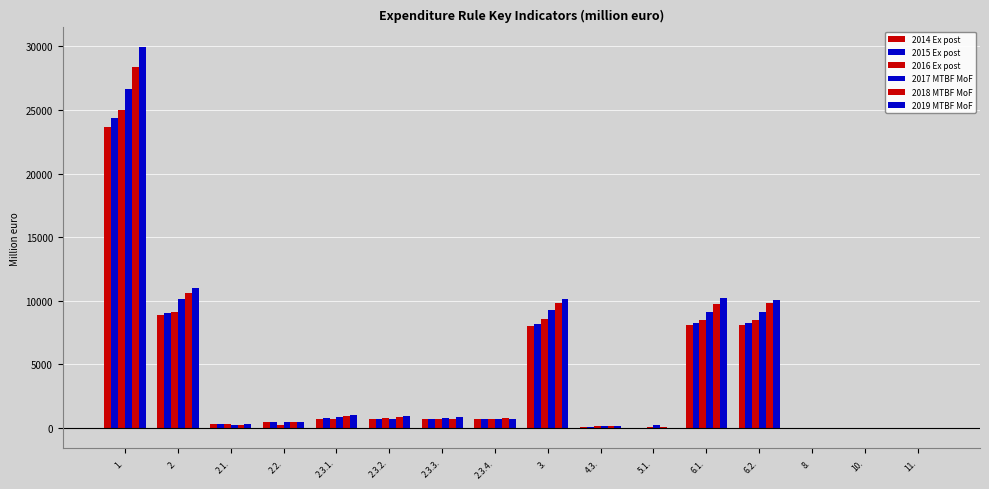

What is the approximate value of 2016 Ex post at 3.?

8540.0